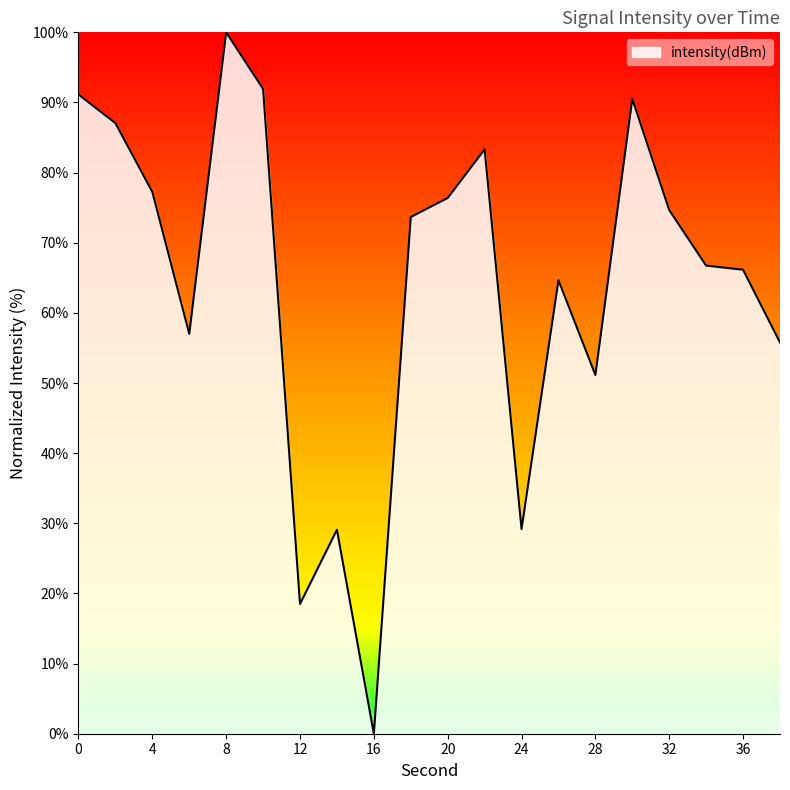

True or false: there are more than 1 points higher than both neighbors.

True